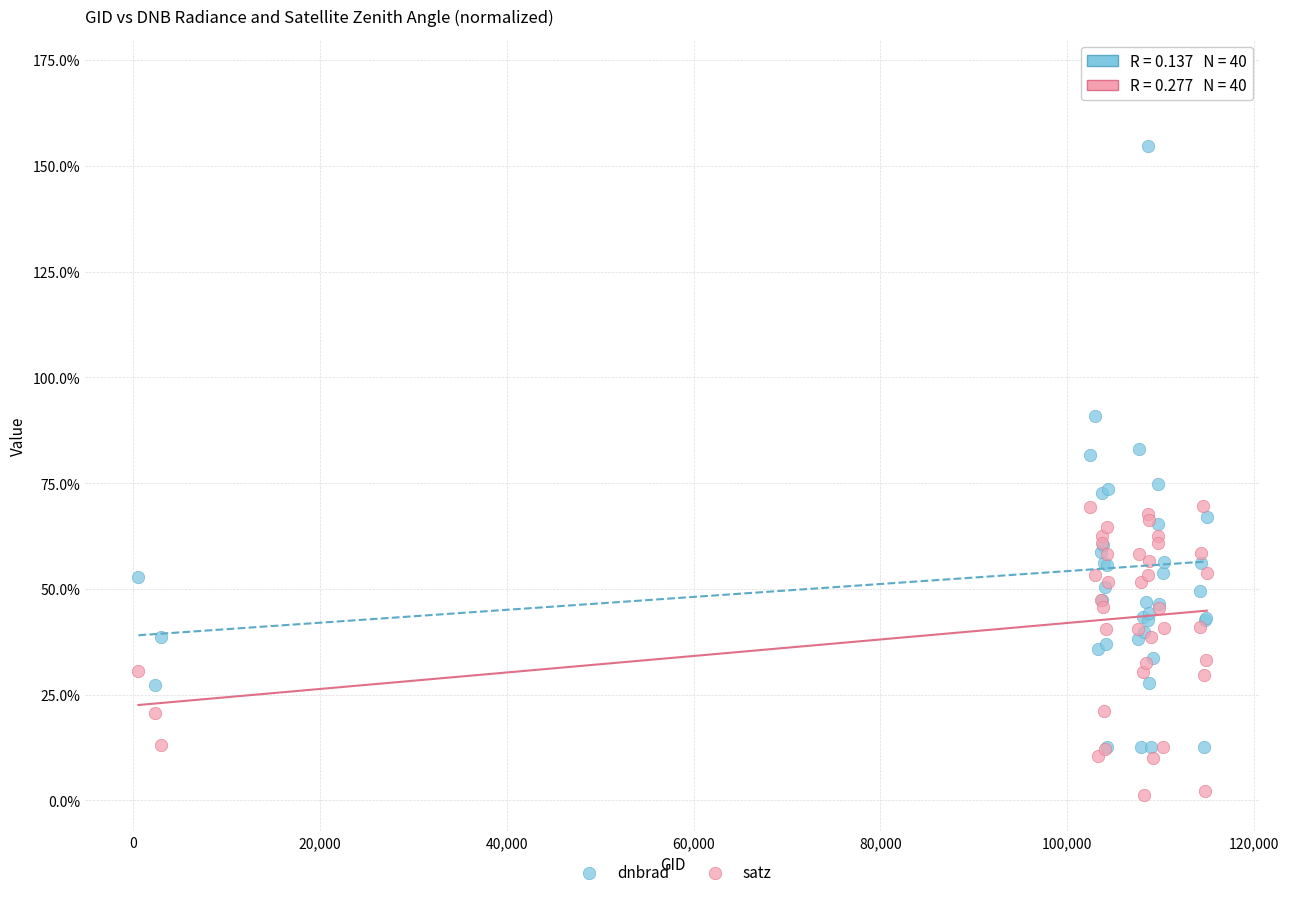

What are all the series names shown in the legend?

dnbrad, satz